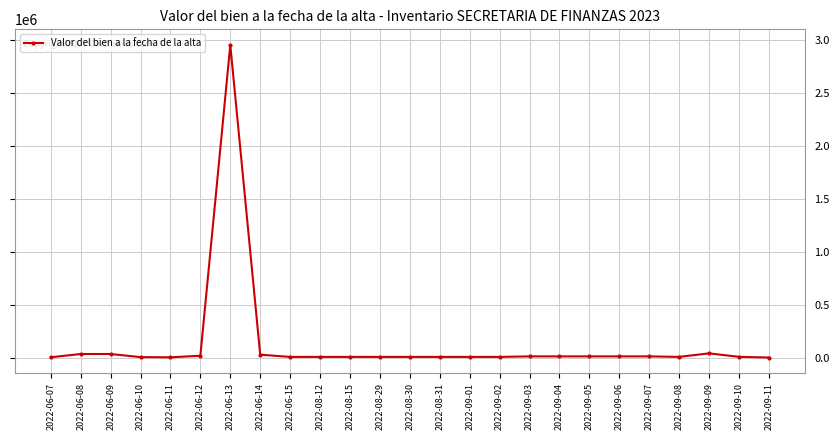

At which label does the data first exceed 10375?

2022-06-08